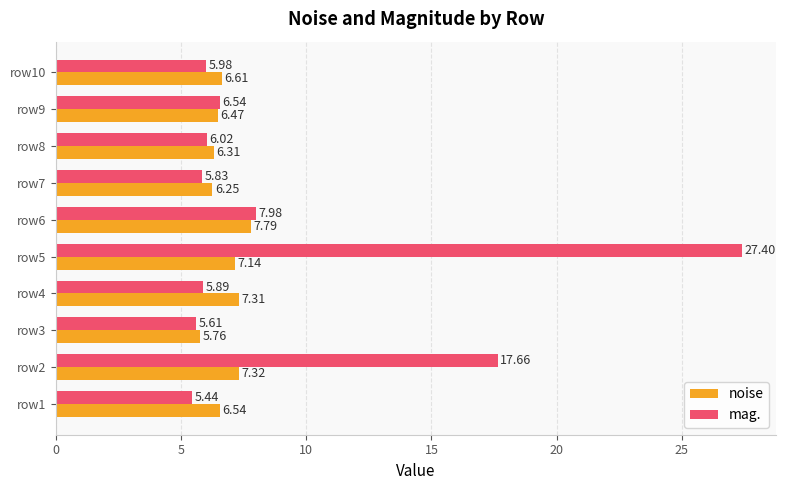

Between row2 and row6, which series saw the biggest shift?

mag.